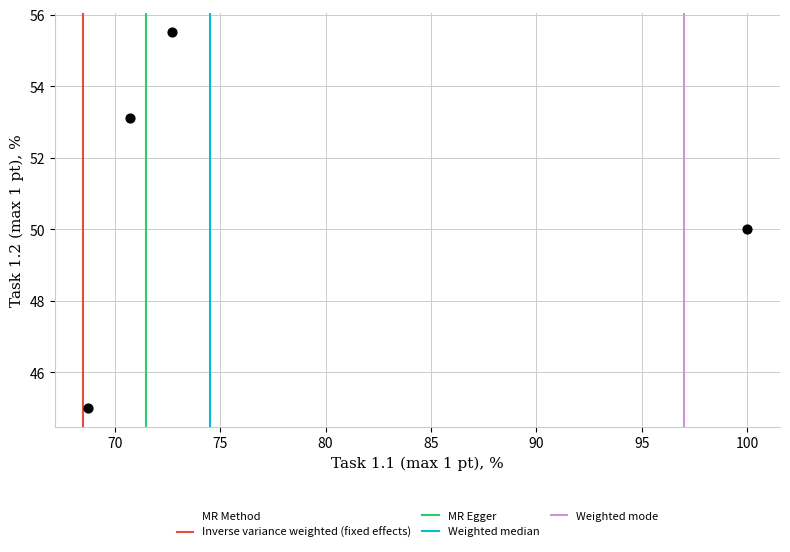

What is the range of Y values (max minus min)?

10.5